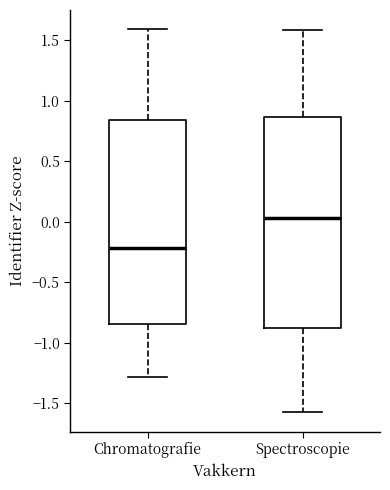

Which box has the highest median line?

Spectroscopie